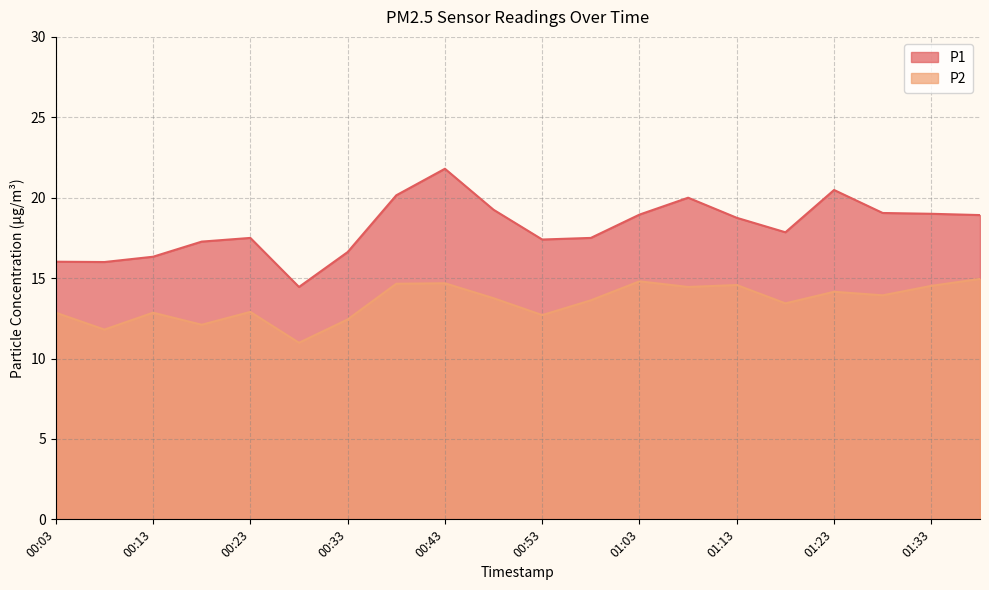

True or false: P2 has a value of 5.3 at 00:13.

False